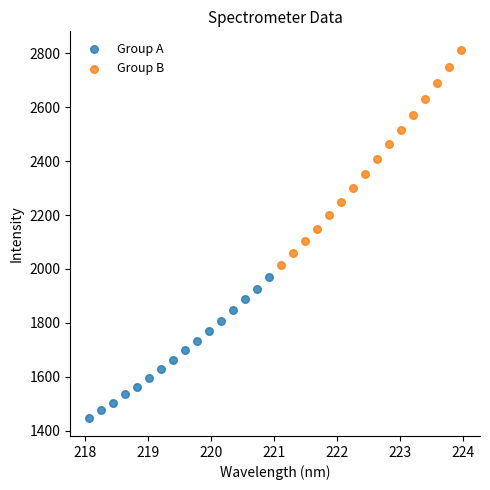

Which series contains the lowest Y value?

Group A